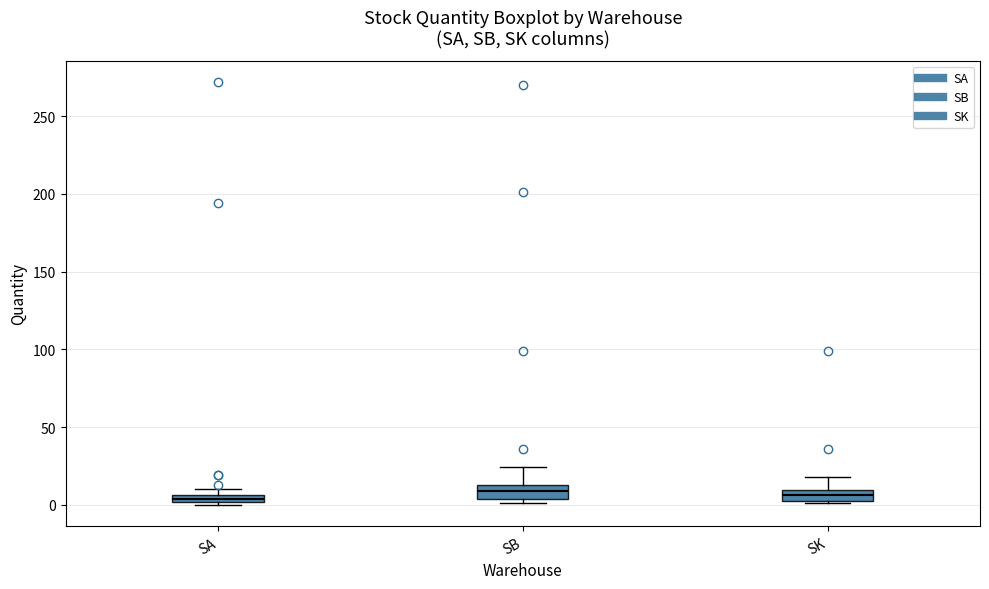

Where is the upper edge of the box for SK on the y-axis? The values are not printed on the chart, so give them approximately, as read against the axis.

10